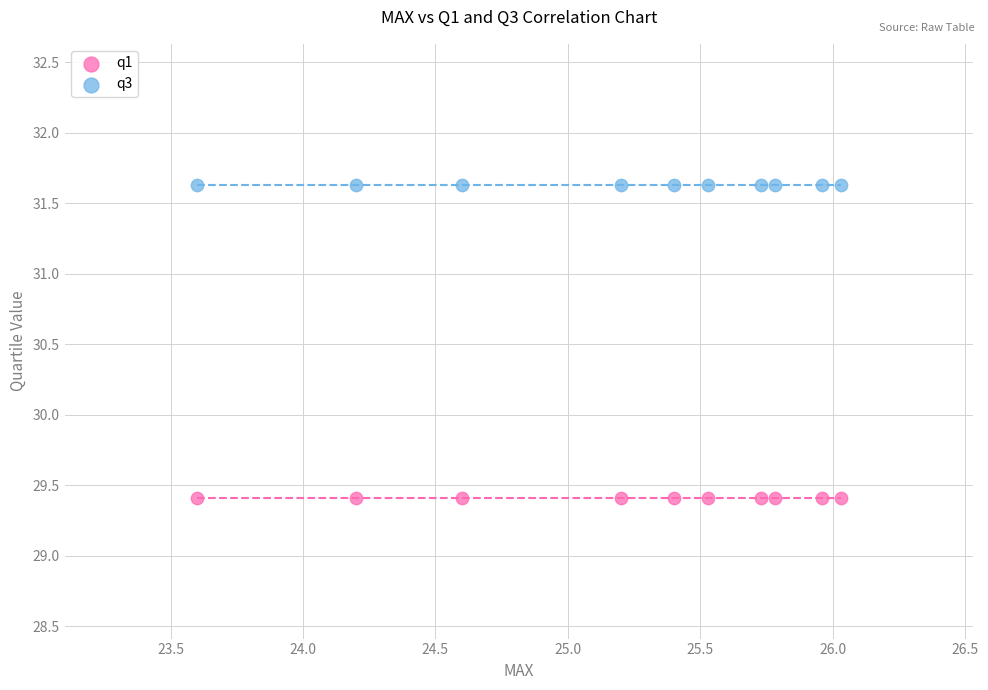

Which series reaches the maximum Y coordinate?

q3